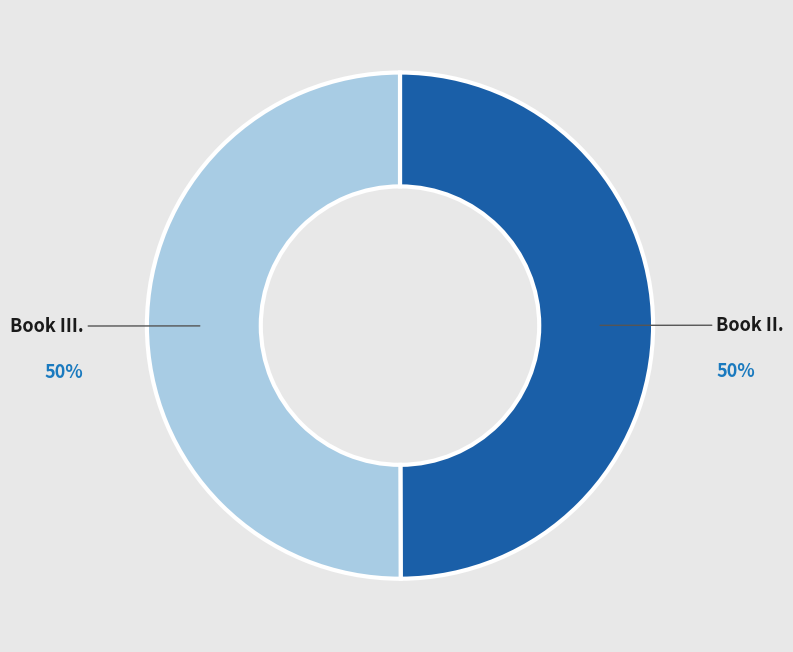

To the nearest percent, what percentage of the pie is Book III.?

50%